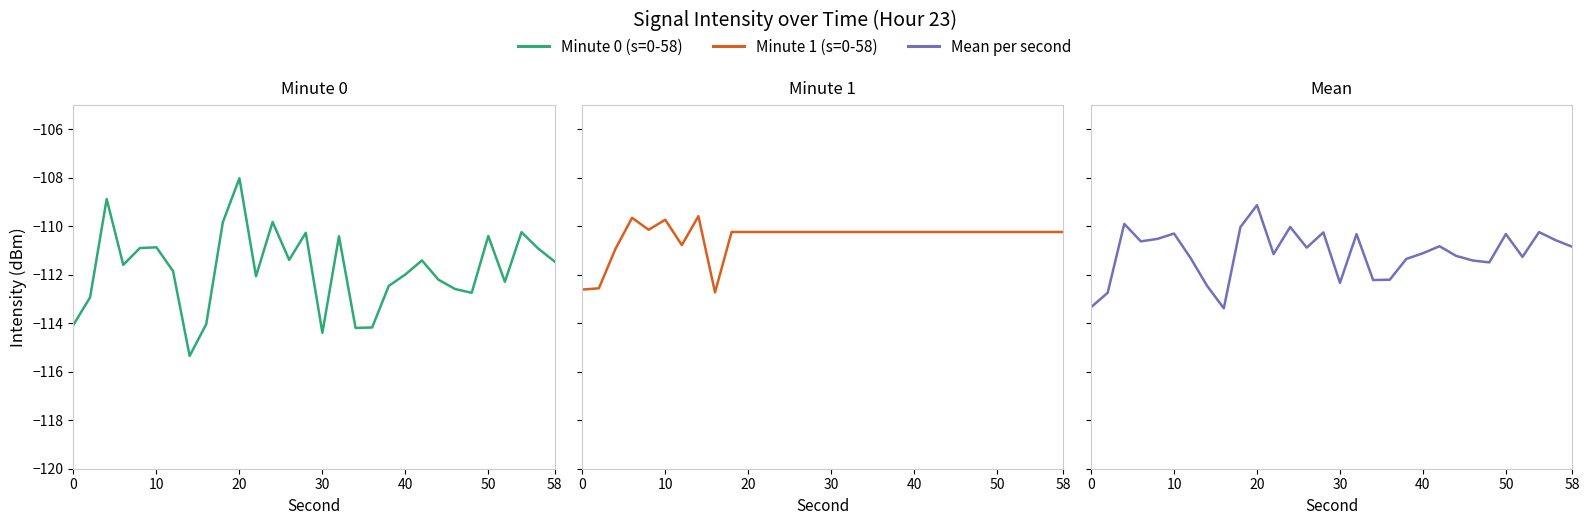

How many data points in Minute 0 (s=0-58) are less than -111?

19